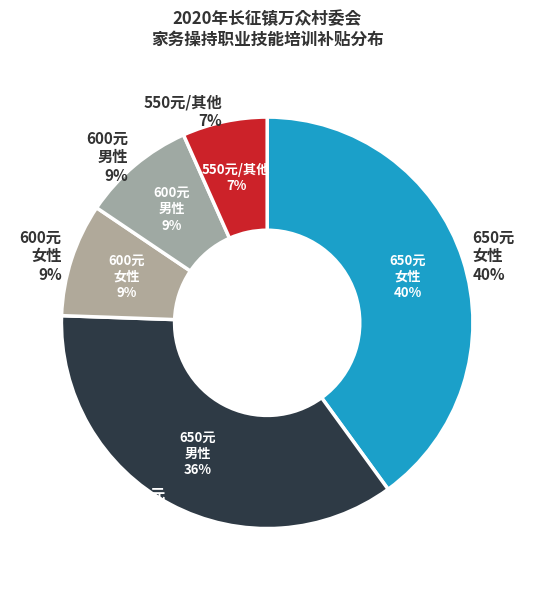

The 男 slice represents 59% of the pie. True or false?

False